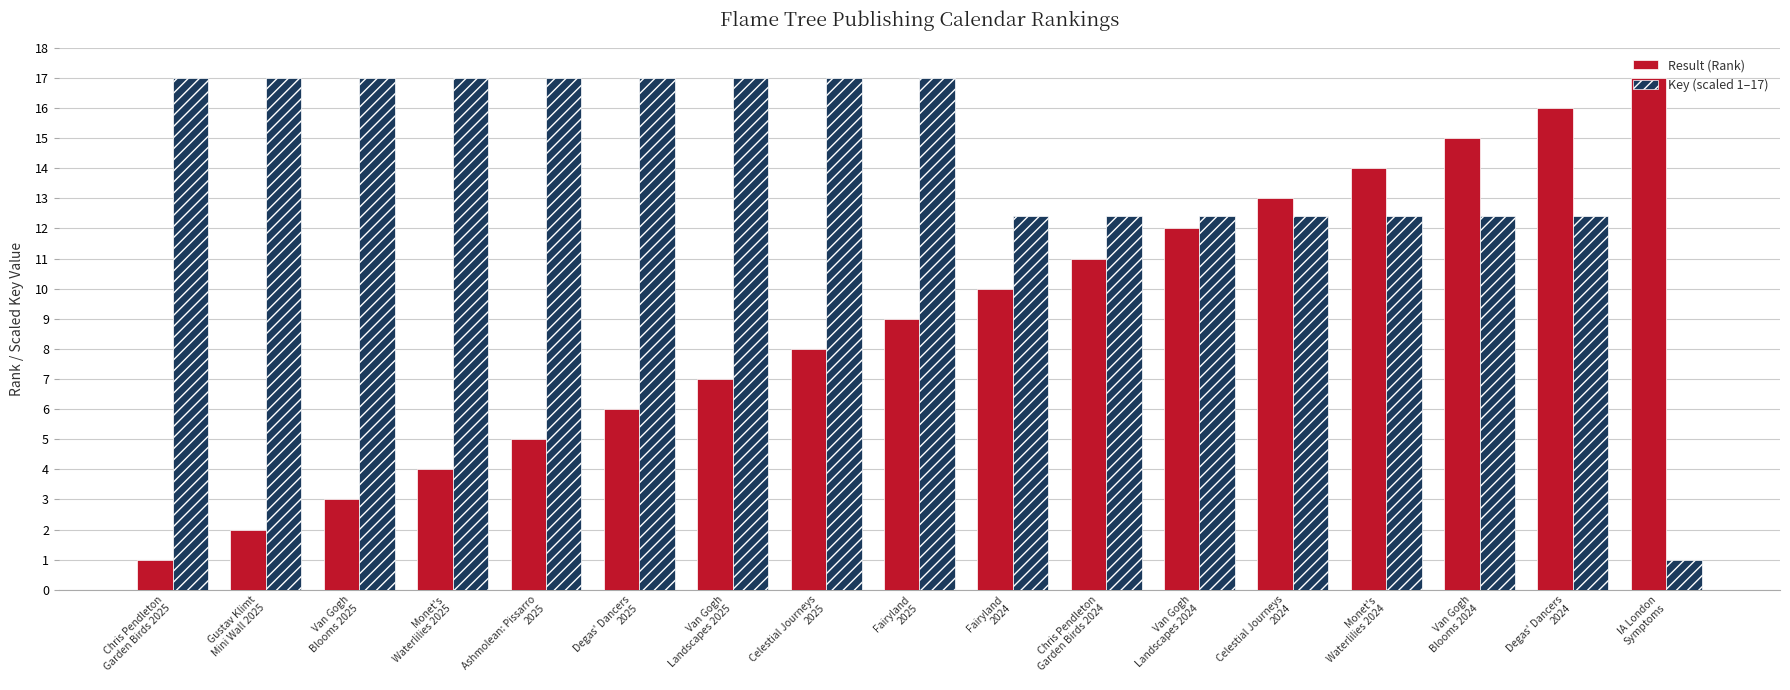

Reading right to left, extract all data points from this chart.

Result (Rank): 17.0	16.0	15.0	14.0	13.0	12.0	11.0	10.0	9.0	8.0	7.0	6.0	5.0	4.0	3.0	2.0	1.0
Key (scaled 1–17): 1.0	12.4	12.4	12.4	12.4	12.4	12.4	12.4	17.0	17.0	17.0	17.0	17.0	17.0	17.0	17.0	17.0